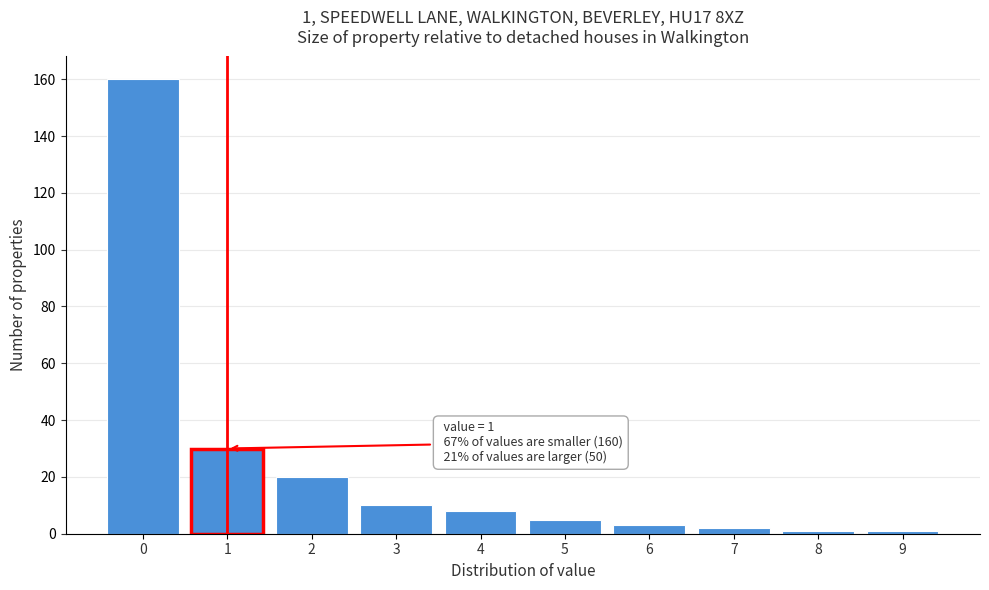

Over which range of the x-axis is the bar tallest?

-0.5 to 0.5